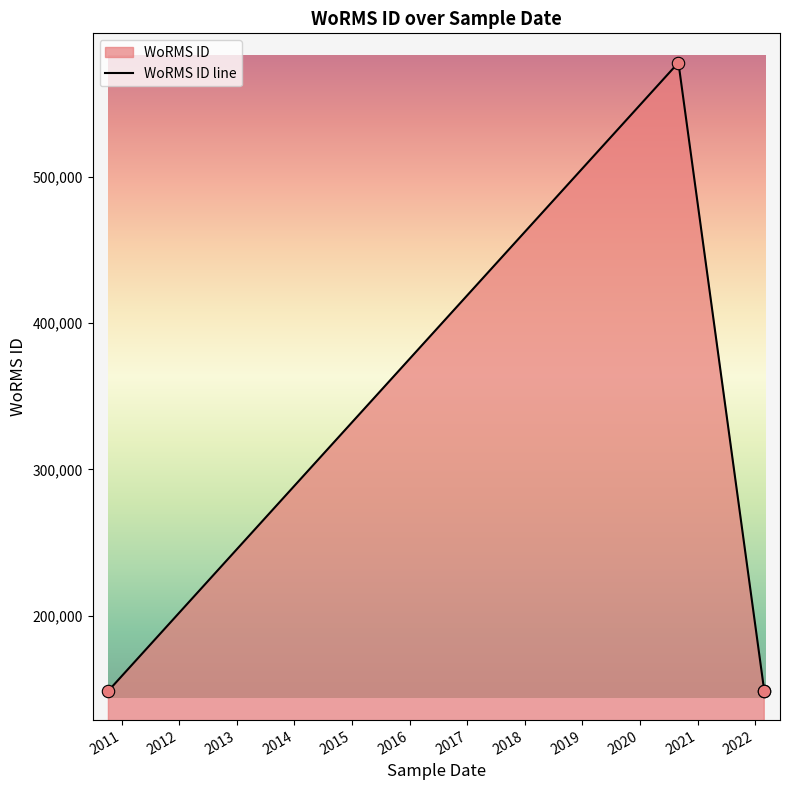

Between 10-10-2010 and 27-02-2022, which is larger?

10-10-2010